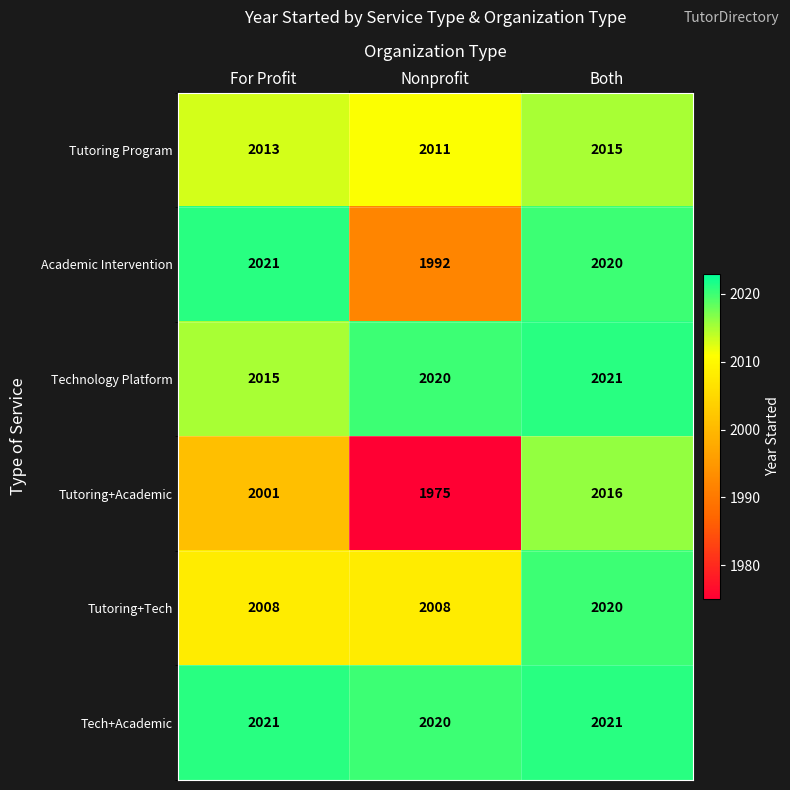

Reading left to right, list all the values displayed in this chart.

Tutoring Program: For Profit=2013	Nonprofit=2011	Both=2015
Academic Intervention: For Profit=2021	Nonprofit=1992	Both=2020
Technology Platform: For Profit=2015	Nonprofit=2020	Both=2021
Tutoring+Academic: For Profit=2001	Nonprofit=1975	Both=2016
Tutoring+Tech: For Profit=2008	Nonprofit=2008	Both=2020
Tech+Academic: For Profit=2021	Nonprofit=2020	Both=2021